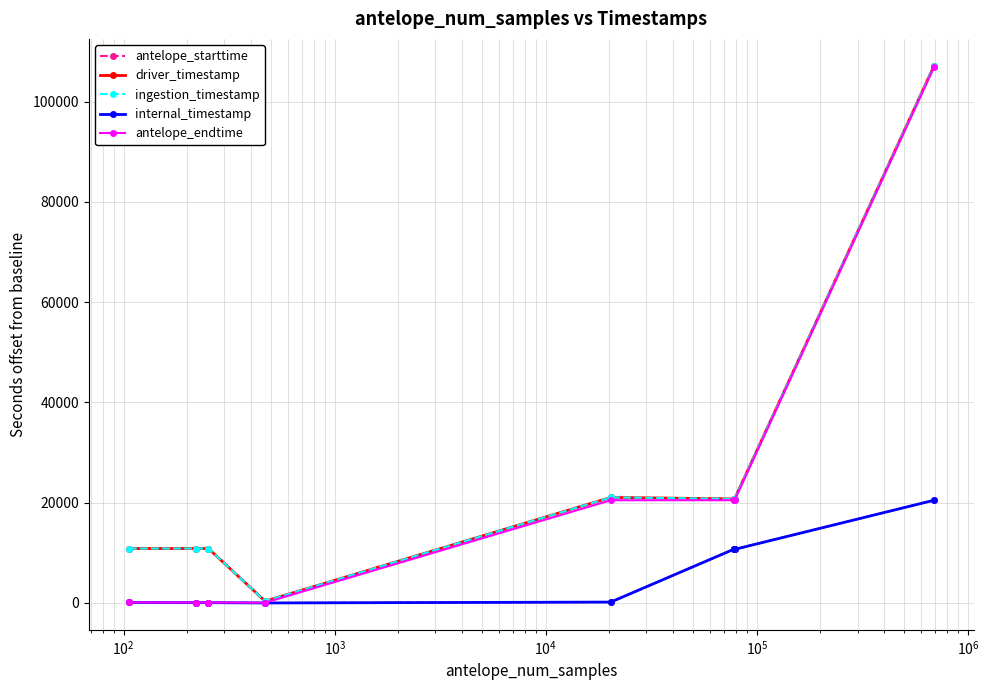

Does the chart have visible grid lines?

Yes